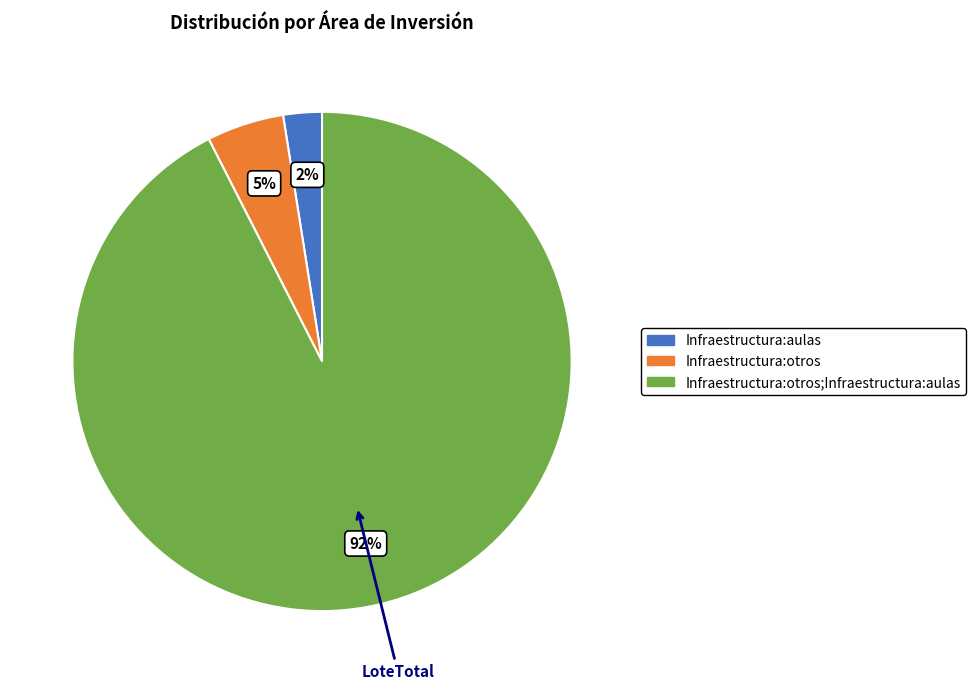

Count the number of slices in the pie.

3